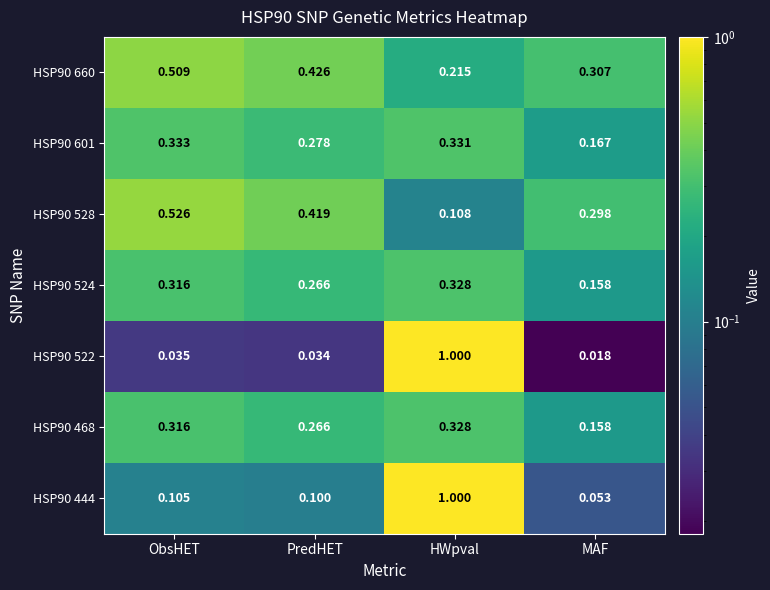

List the labels in order of HSP90 522 value, smallest first.

MAF, PredHET, ObsHET, HWpval